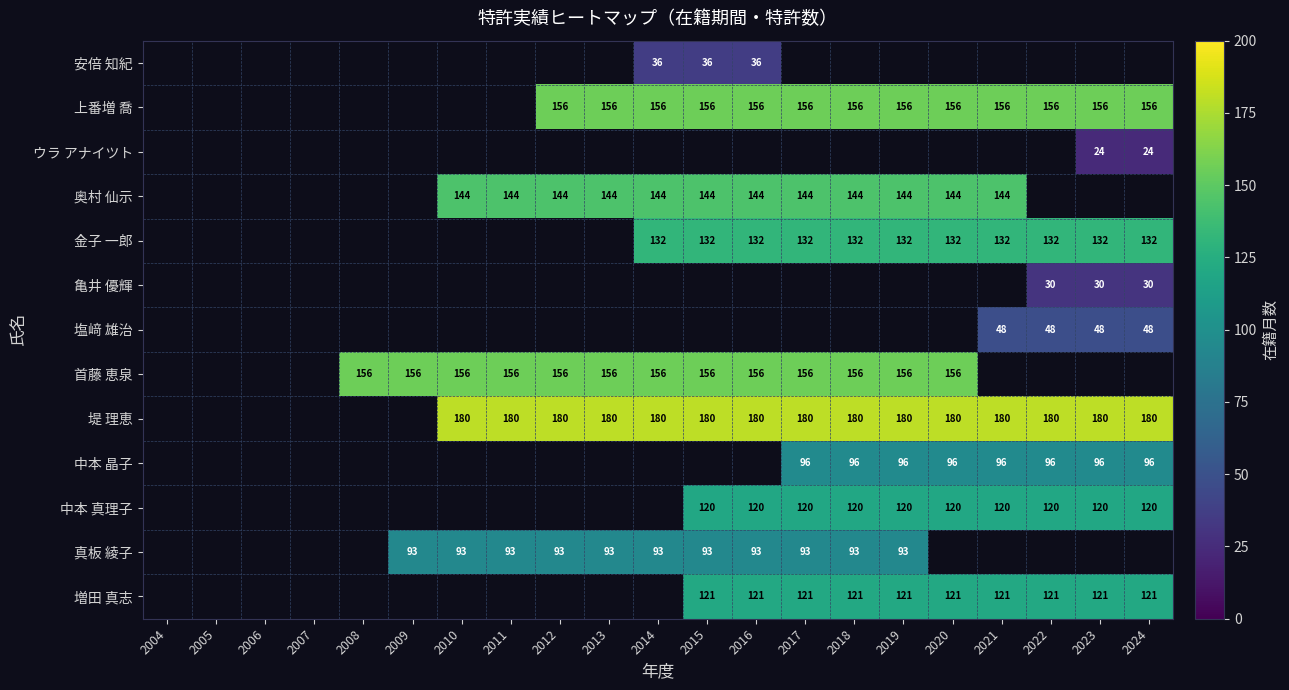

The value of 堤 理恵 at 2018 is 318.6. True or false?

False